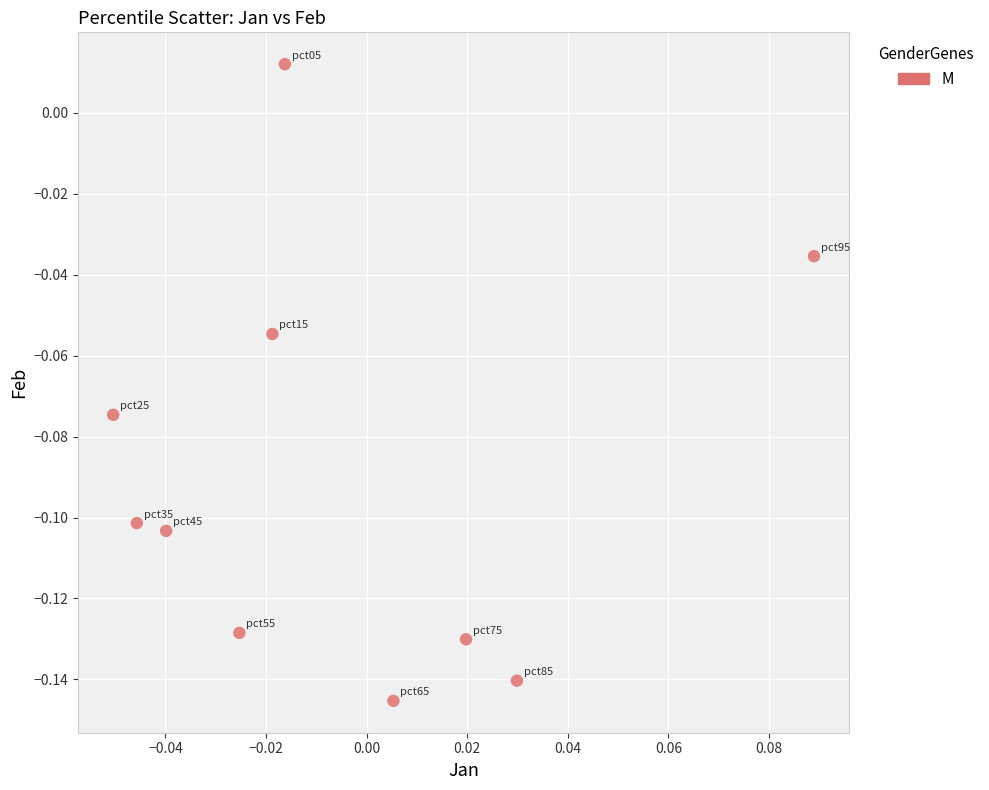

Count the number of points in this scatter plot.

10